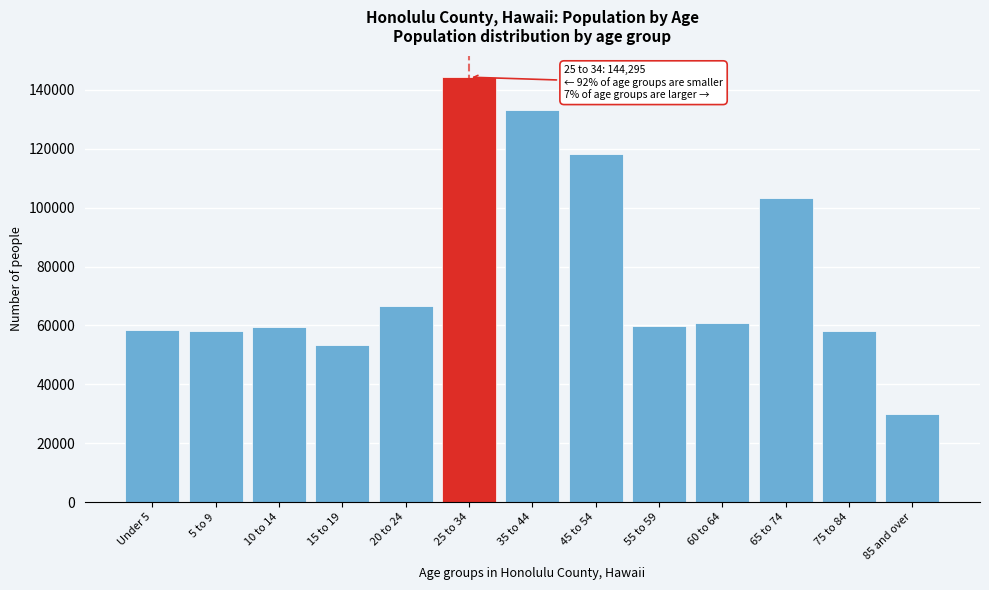

At which category does the chart reach its peak across all series?

25 to 34